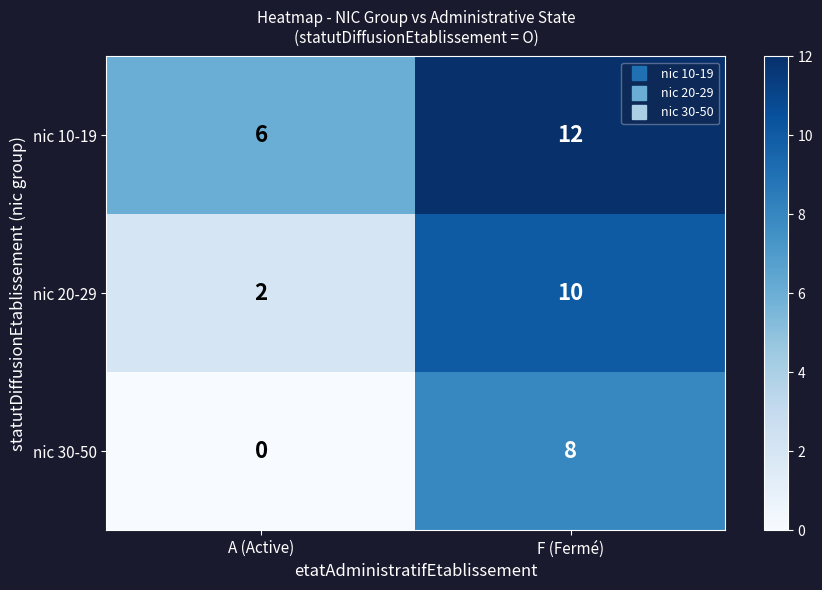

What is the difference between the nic 20-29 values at F (Fermé) and A (Active)?

8